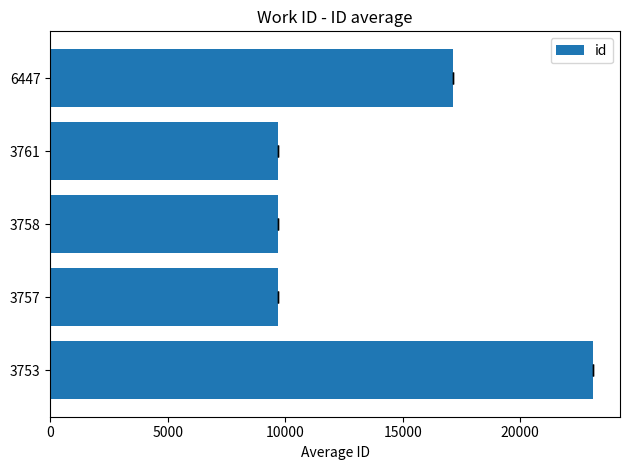

Are the bars grouped side by side (vs. stacked)?

No